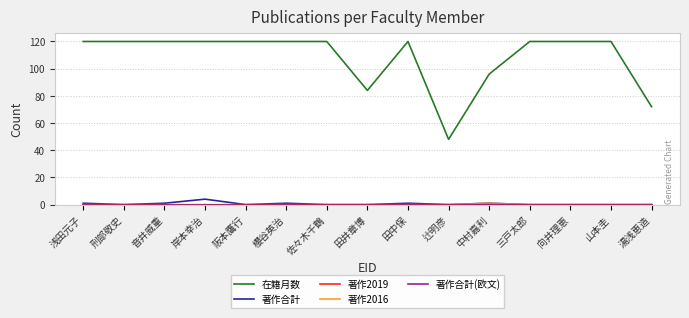

List the labels in order of 著作合計(欧文) value, largest first.

浅田元子, 刑部敬史, 音井威重, 岸本幸治, 阪本鷹行, 櫻谷英治, 佐々木千鶴, 田井章博, 田中保, 辻明彦, 中村嘉利, 三戸太郎, 向井理恵, 山本圭, 湯浅恵造